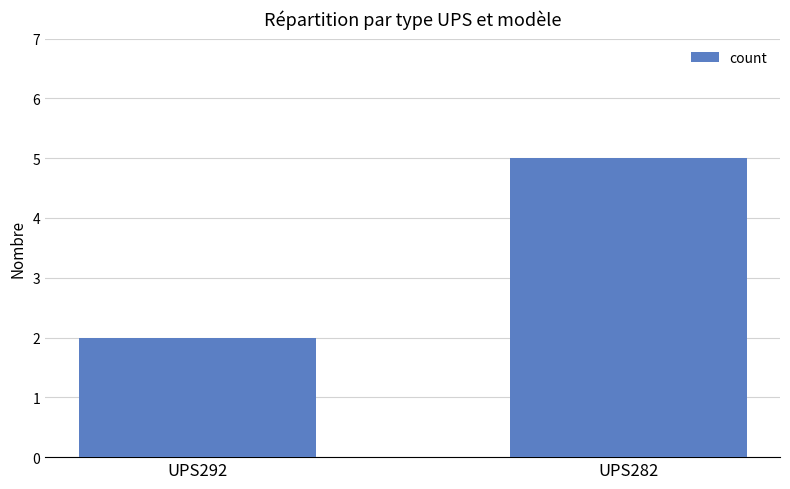

Count the values in the range 2 to 5.

2